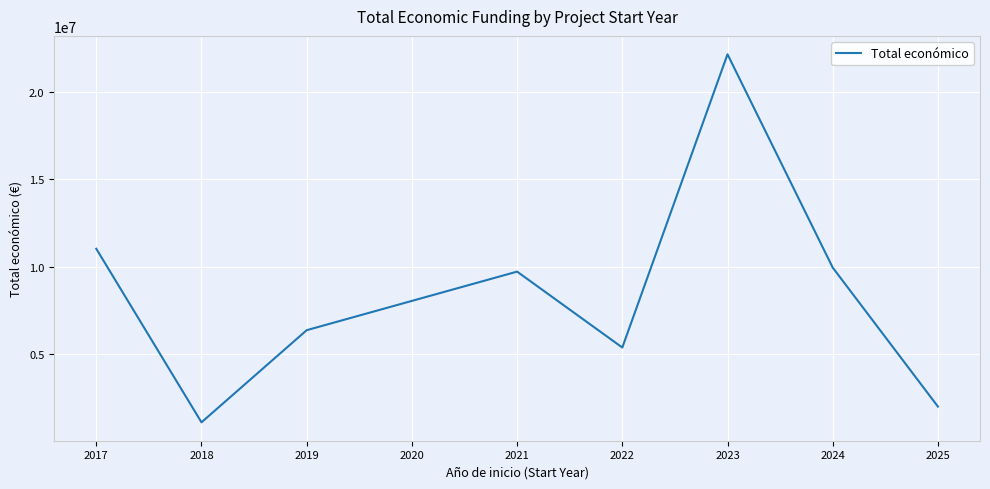

Reading left to right, list all the values displayed in this chart.

2017=11016537	2018=1100803	2019=6364798	2021=9710526	2022=5373676	2023=22126187	2024=9940410	2025=1999868